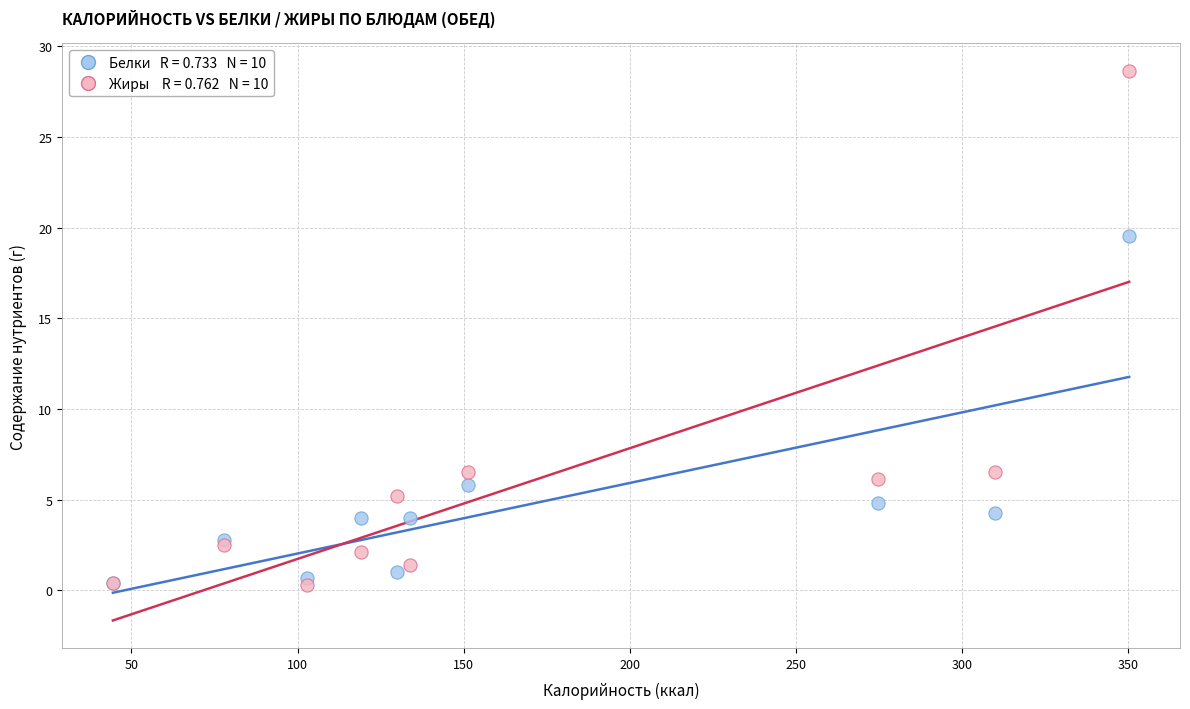

Across all series, what Y value is closest to 14?

19.6